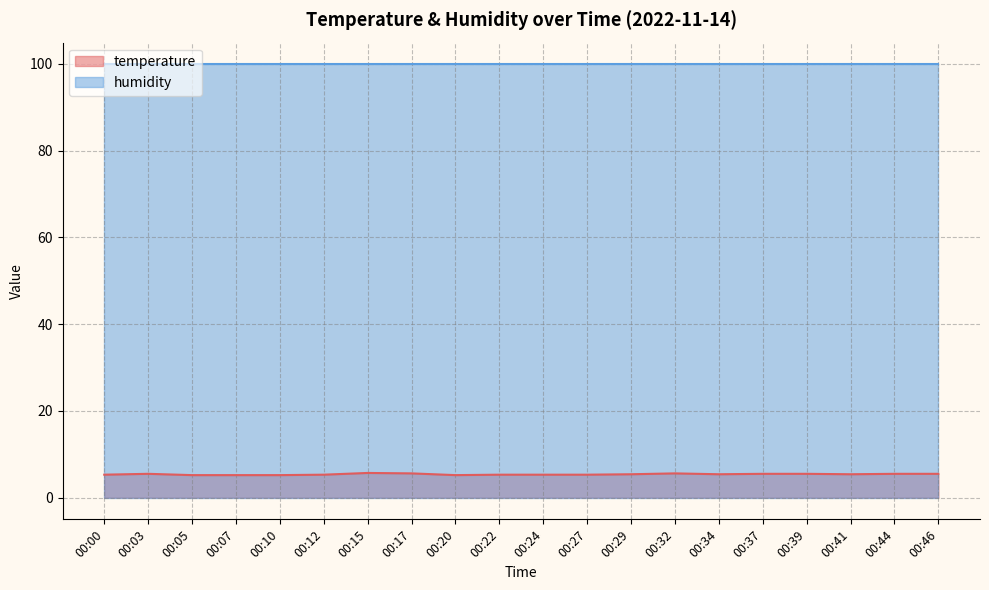

List the labels in order of value, largest first.

00:15, 00:17, 00:32, 00:03, 00:37, 00:39, 00:44, 00:46, 00:29, 00:34, 00:41, 00:00, 00:12, 00:22, 00:24, 00:27, 00:05, 00:07, 00:10, 00:20